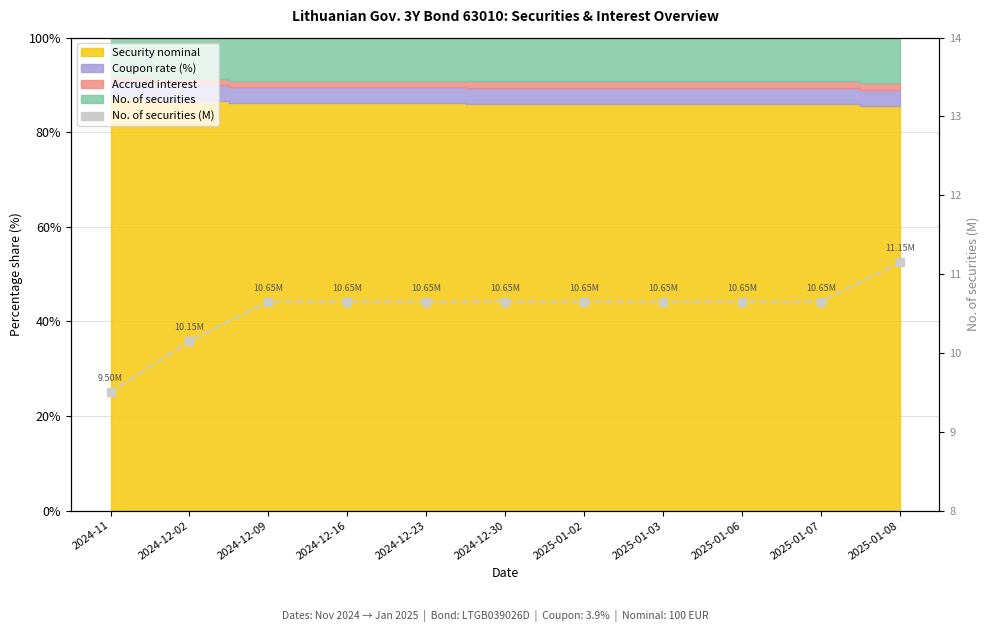

True or false: the data shows 14.6 at 2024-12-30.

False